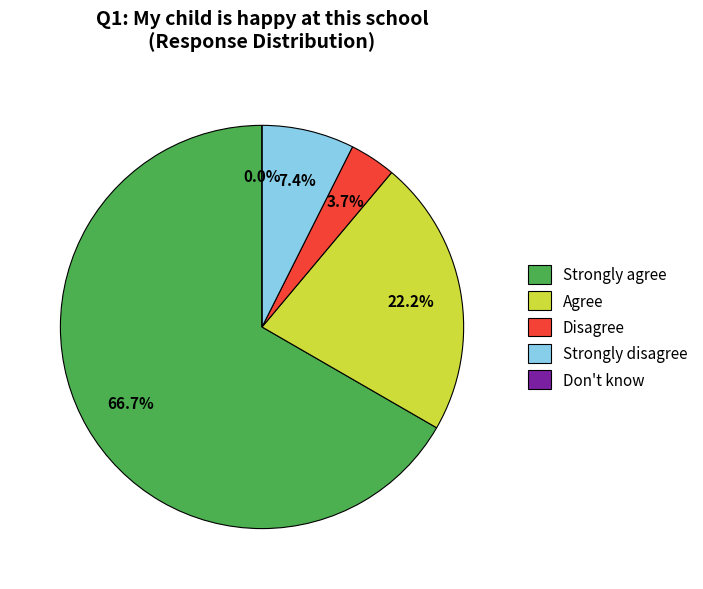

The Don't know slice represents 1% of the pie. True or false?

False